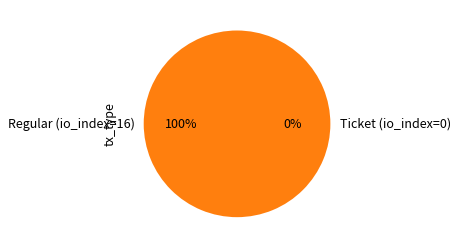

To the nearest percent, what is the difference between the largest and smallest slice percentages?

100%